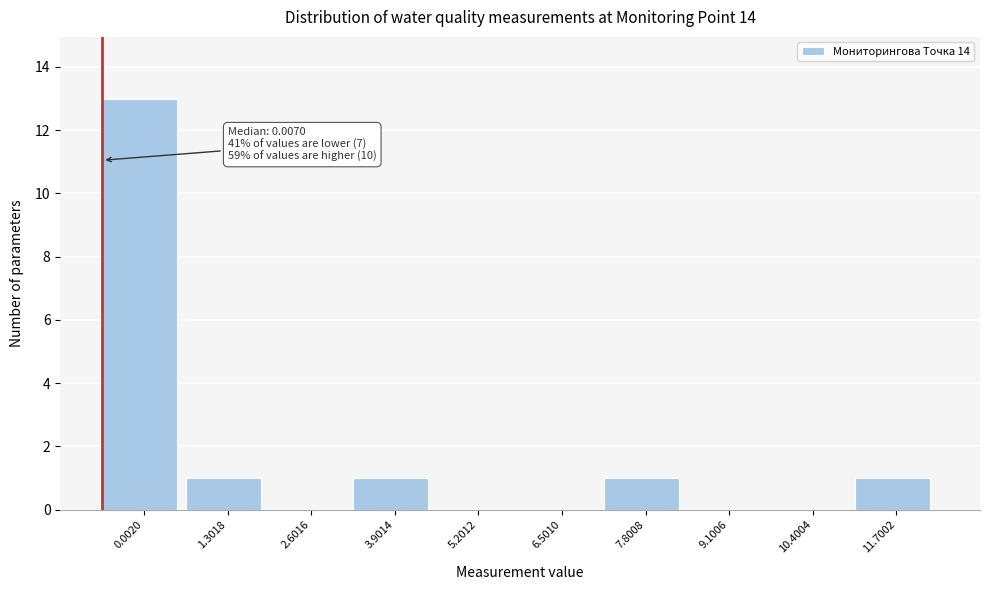

Reading right to left, what are all the values shown in this chart?

11.7002=1	10.4004=0	9.1006=0	7.8008=1	6.5010=0	5.2012=0	3.9014=1	2.6016=0	1.3018=1	0.0020=13